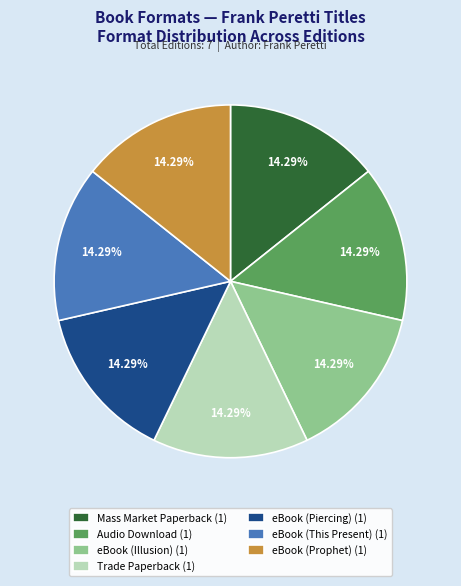

Do Mass Market Paperback (1) and eBook (Prophet) (1) together represent more than half of the pie?

No